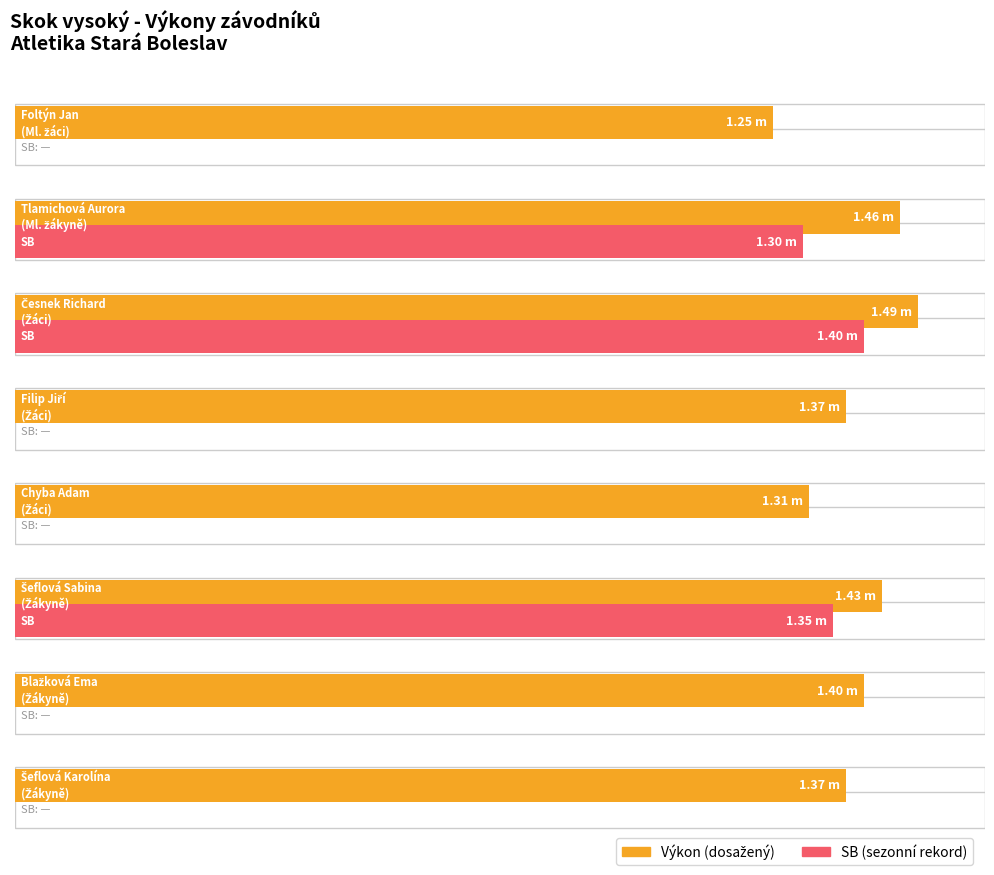

At Tlamichová Aurora
(Ml. žákyně), list the series in order from smallest to largest.

SB, Výkon